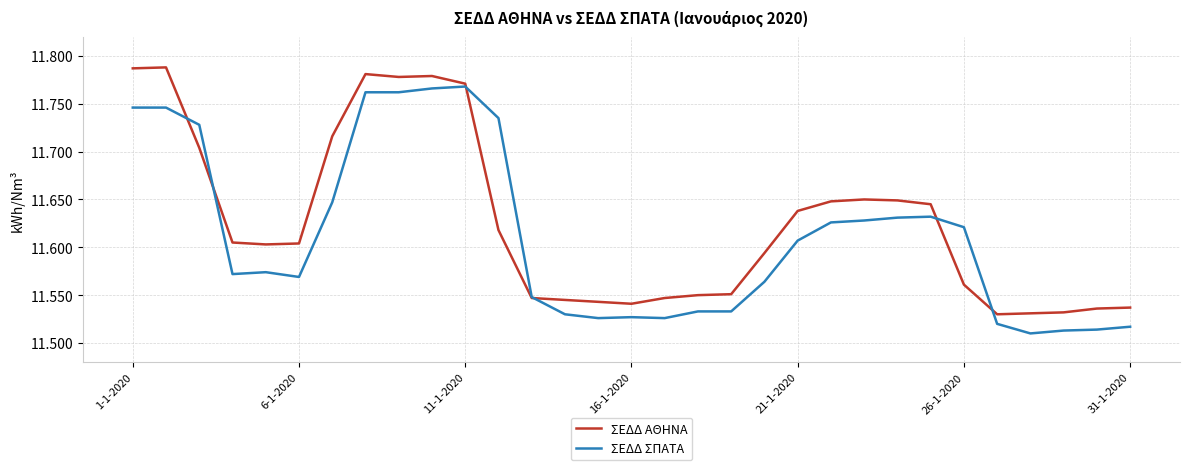

List the series in order of their overall mean, lowest first.

ΣΕΔΔ ΣΠΑΤΑ, ΣΕΔΔ ΑΘΗΝΑ